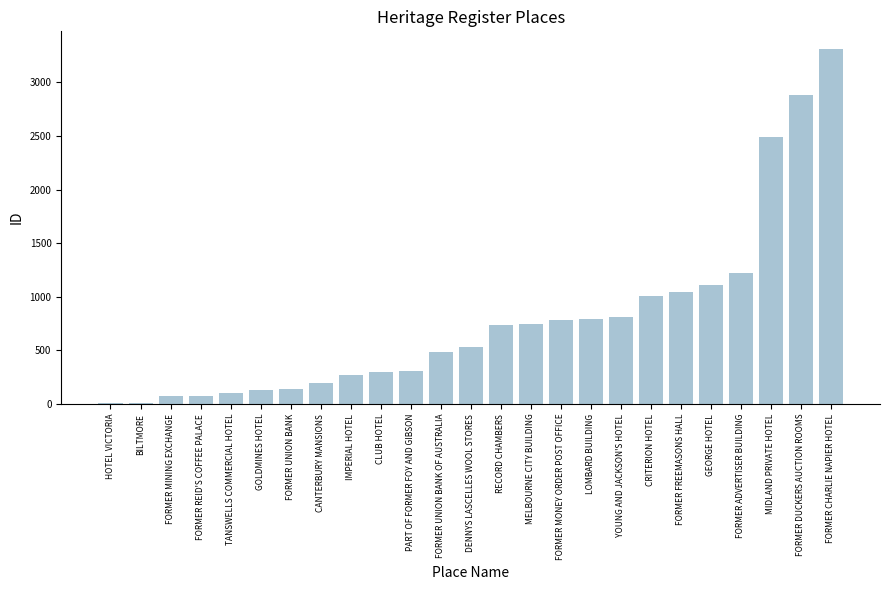

What is the change in value from FORMER MONEY ORDER POST OFFICE to FORMER DUCKERS AUCTION ROOMS?

+2103